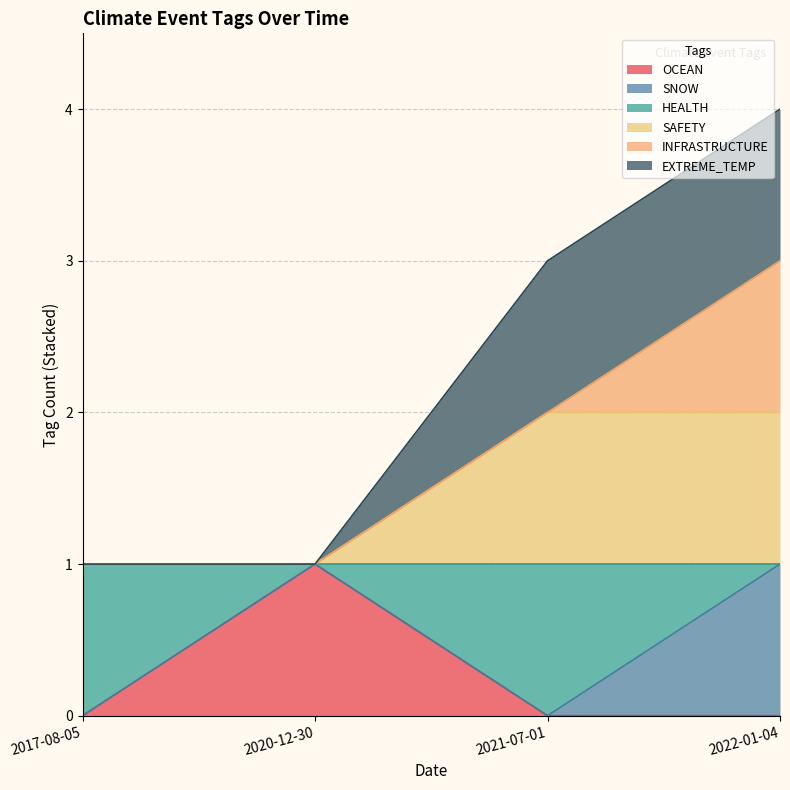

Does the chart have visible grid lines?

Yes